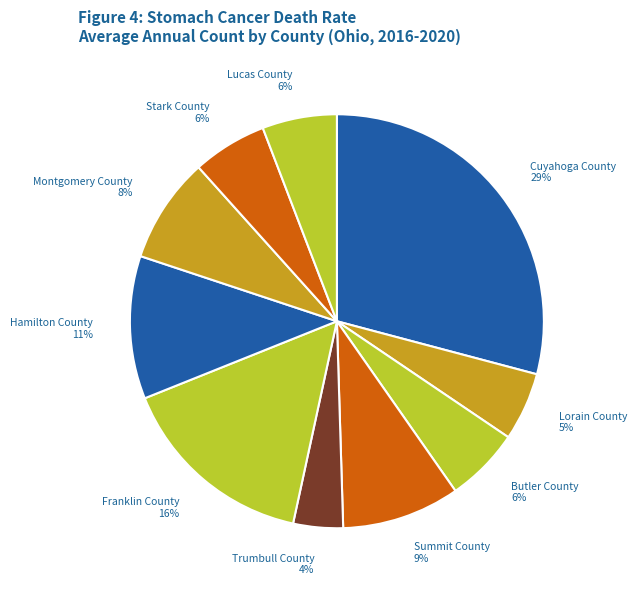

To the nearest percent, what percentage of the pie is Stark County?

6%